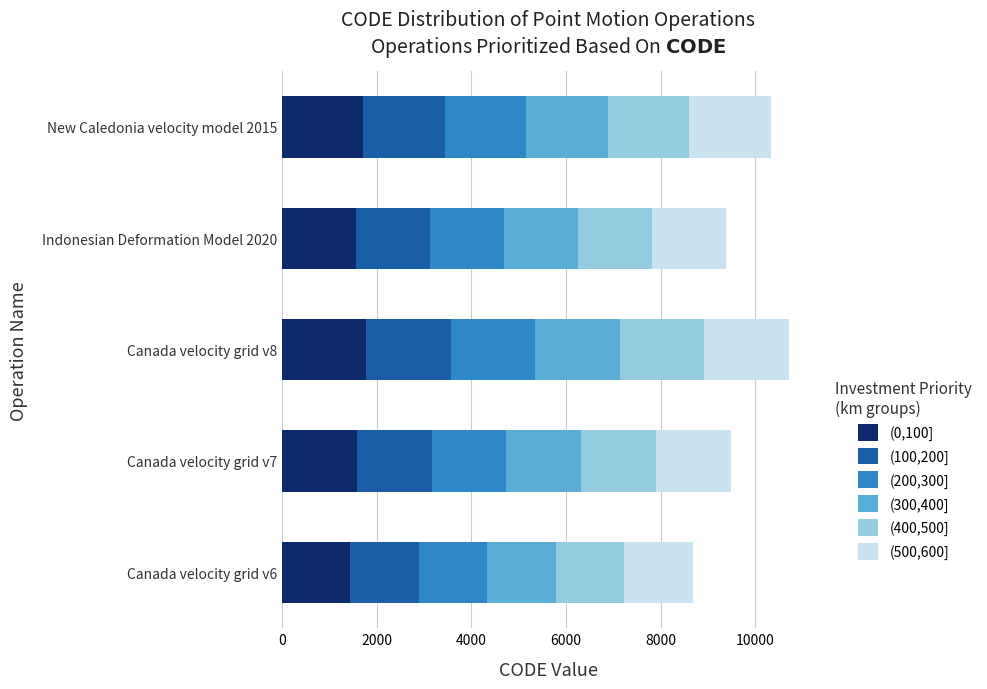

What is the lowest value of the (0,100] series?

1446.0